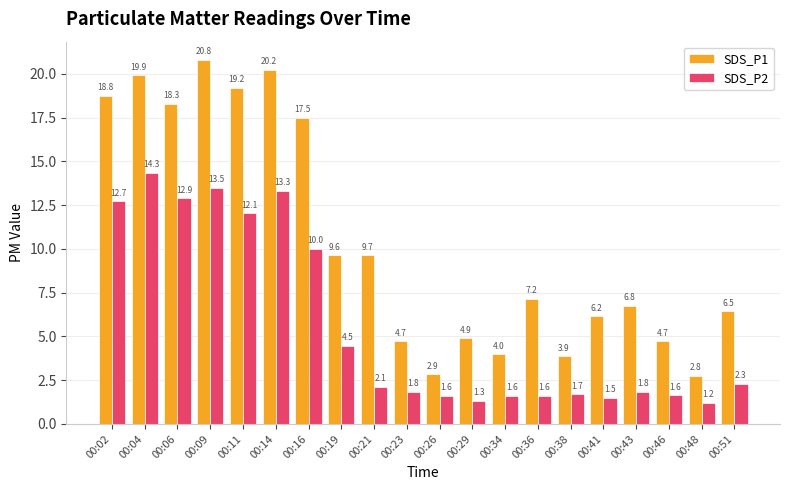

Which label corresponds to the smallest value in the chart?

00:48